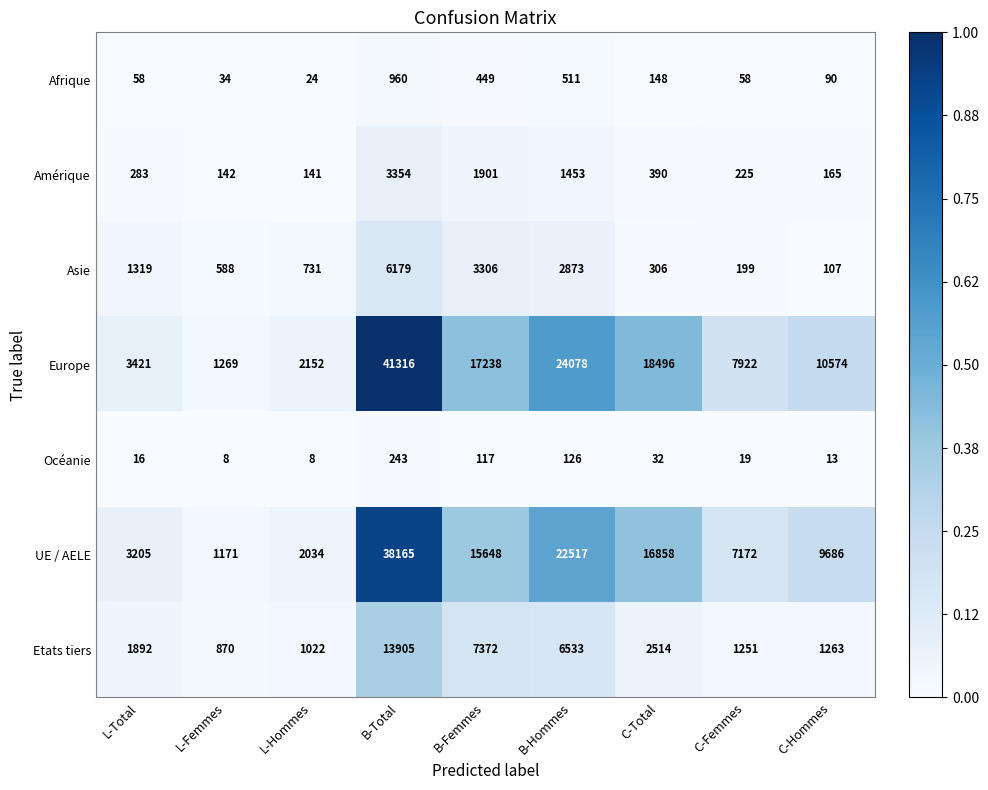

Where is UE / AELE nearest to the value 19668?

C-Total